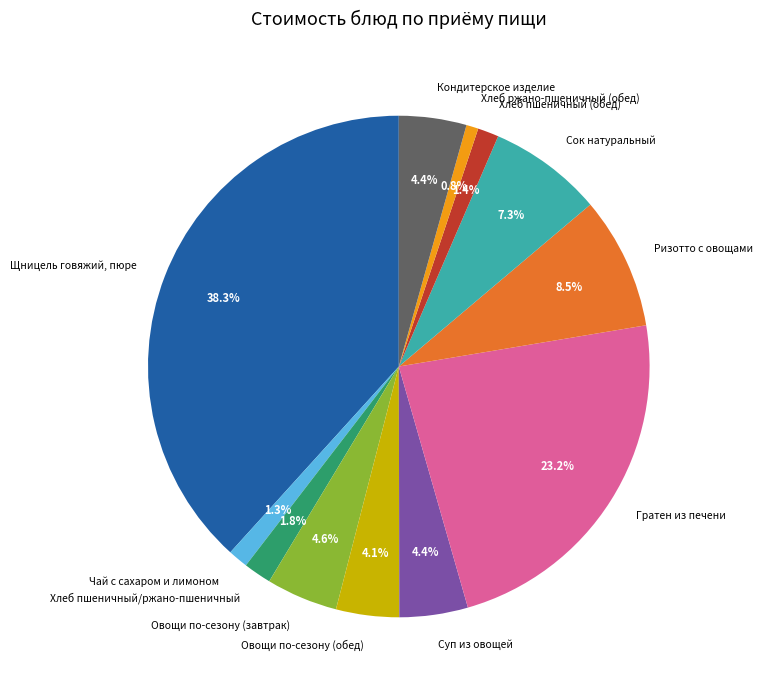

How many segments does this pie chart have?

12